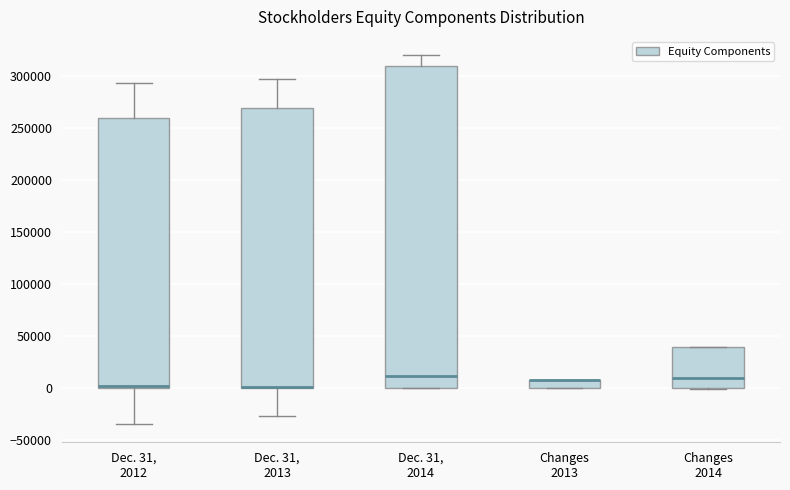

Where does the upper whisker of the box for Dec. 31, 2014 end on the y-axis? The values are not printed on the chart, so give them approximately, as read against the axis.

320000